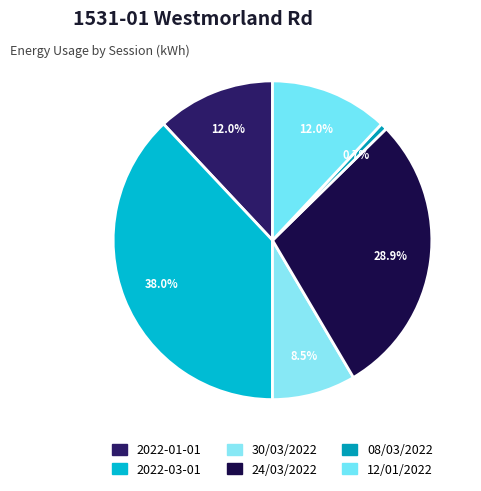

To the nearest percent, what percentage of the pie is 30/03/2022?

8%